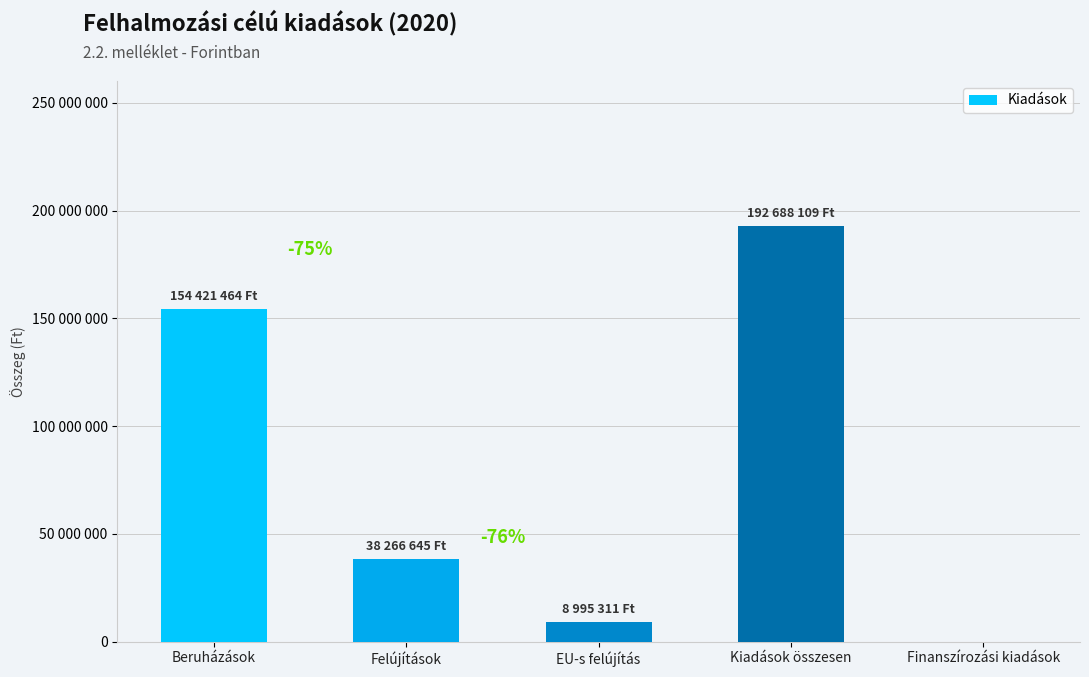

What is the sum of the values at Felújítások and Beruházások?

192688109